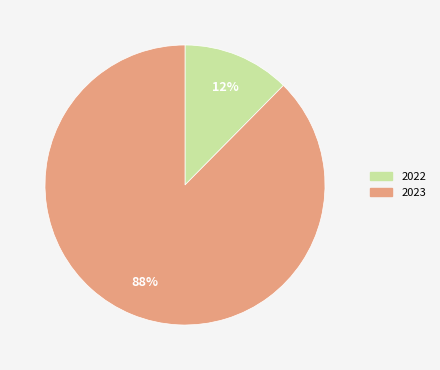

Does 2022 account for over 50% of the chart?

No